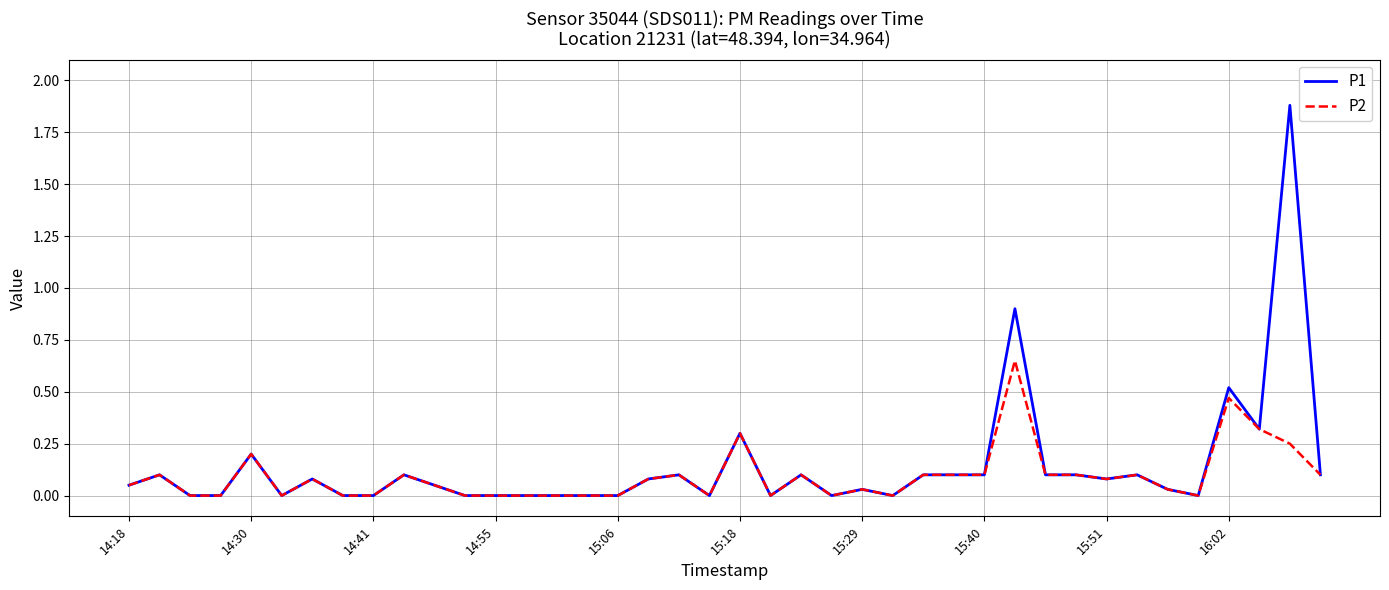

What are all the series names shown in the legend?

P1, P2